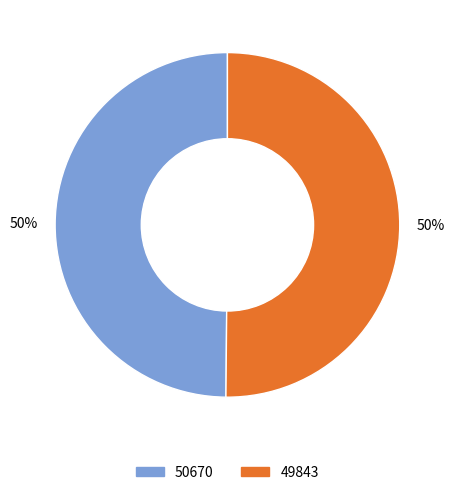

How many slices are in this pie chart?

2